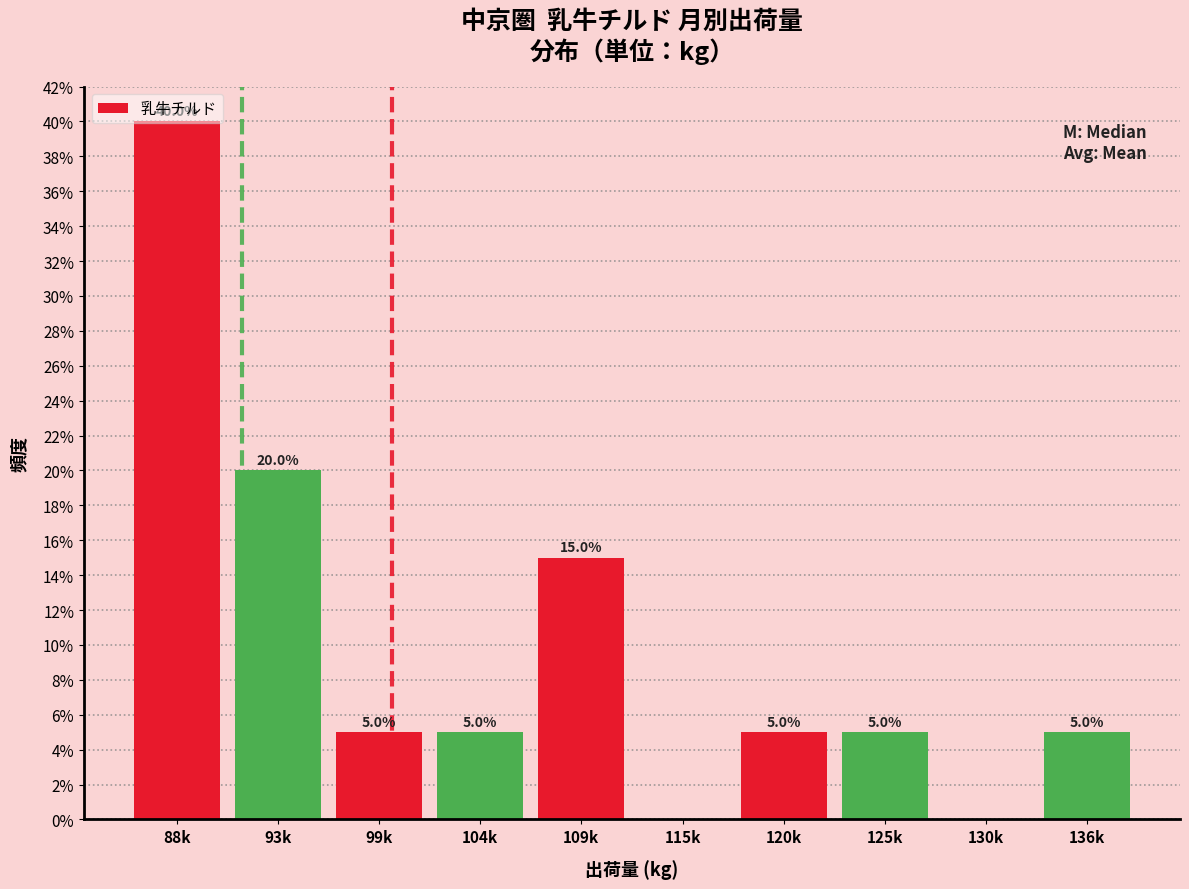

At which category does the chart reach its peak across all series?

88k